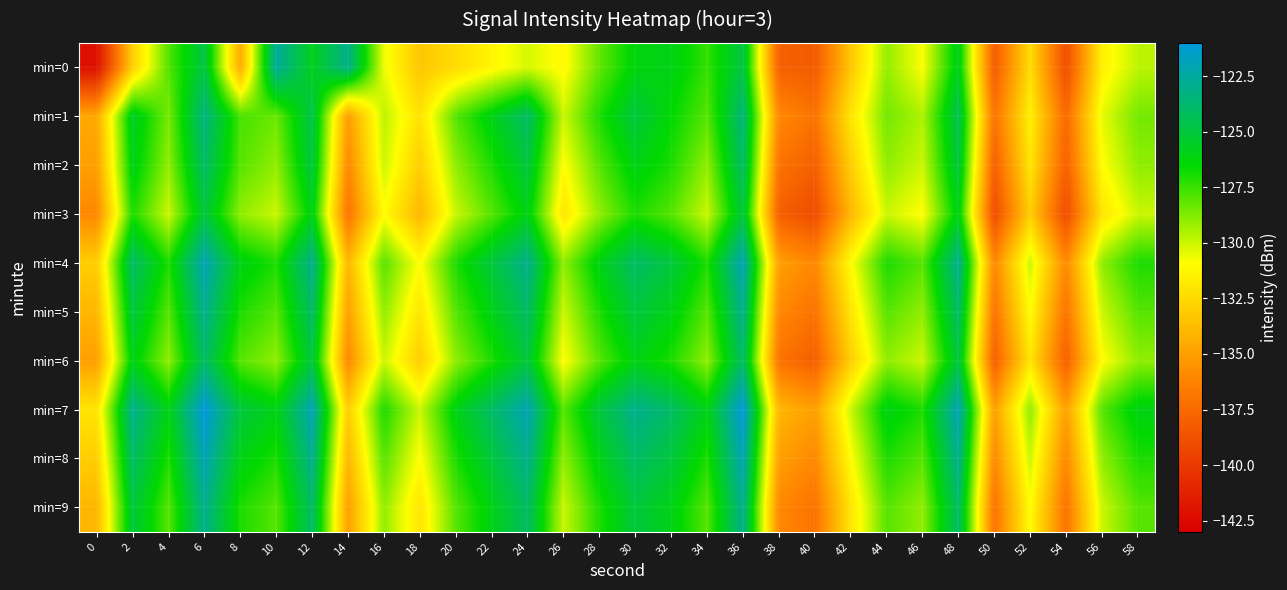

What is the smallest value displayed?

-142.1